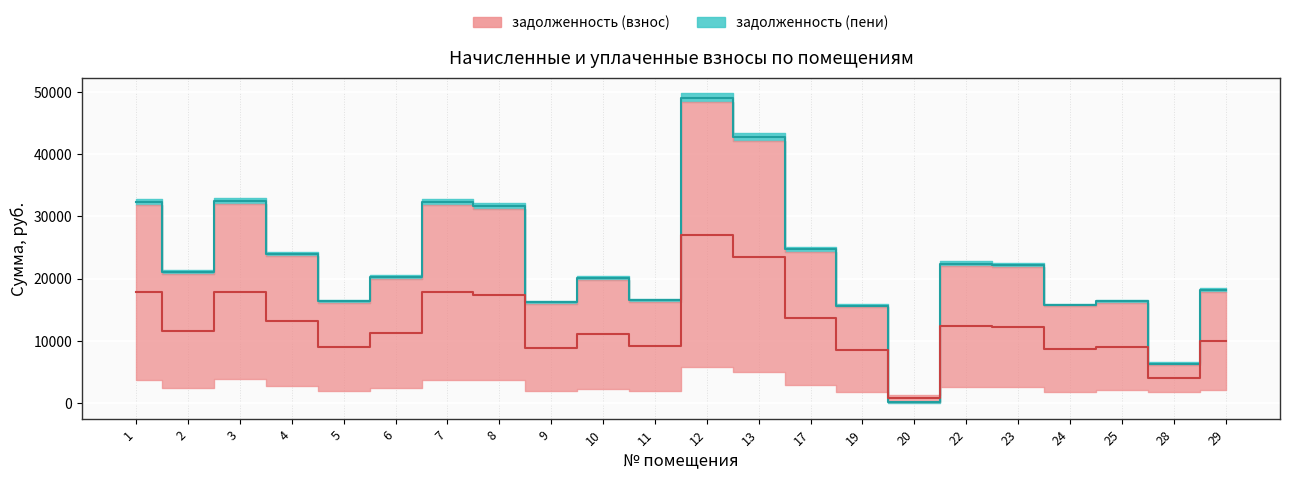

What is the difference between the maximum and minimum values in the задолженность (взнос) series?

48942.6